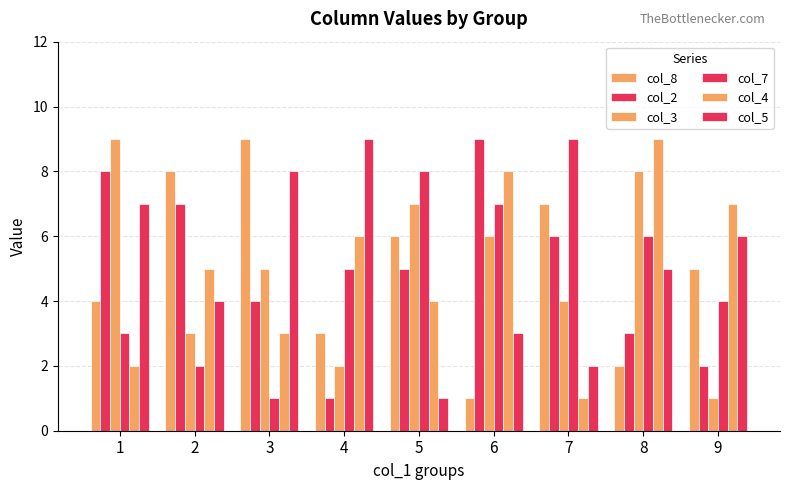

At which category does the chart reach its minimum across all series?

6